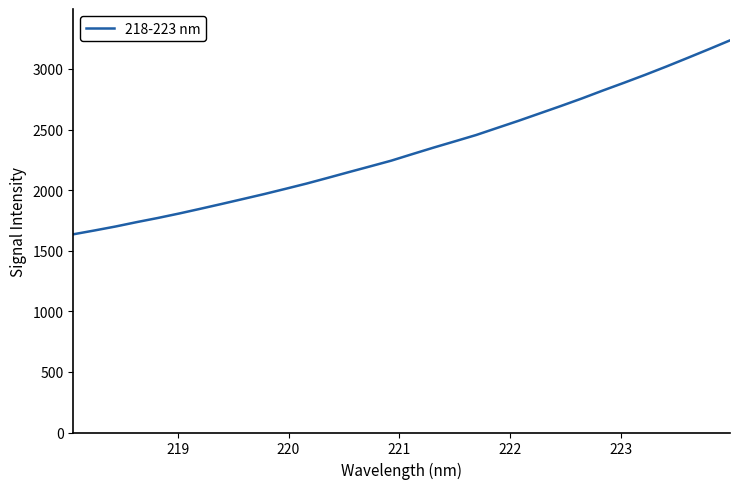

What is the minimum value shown in the chart?

1635.4